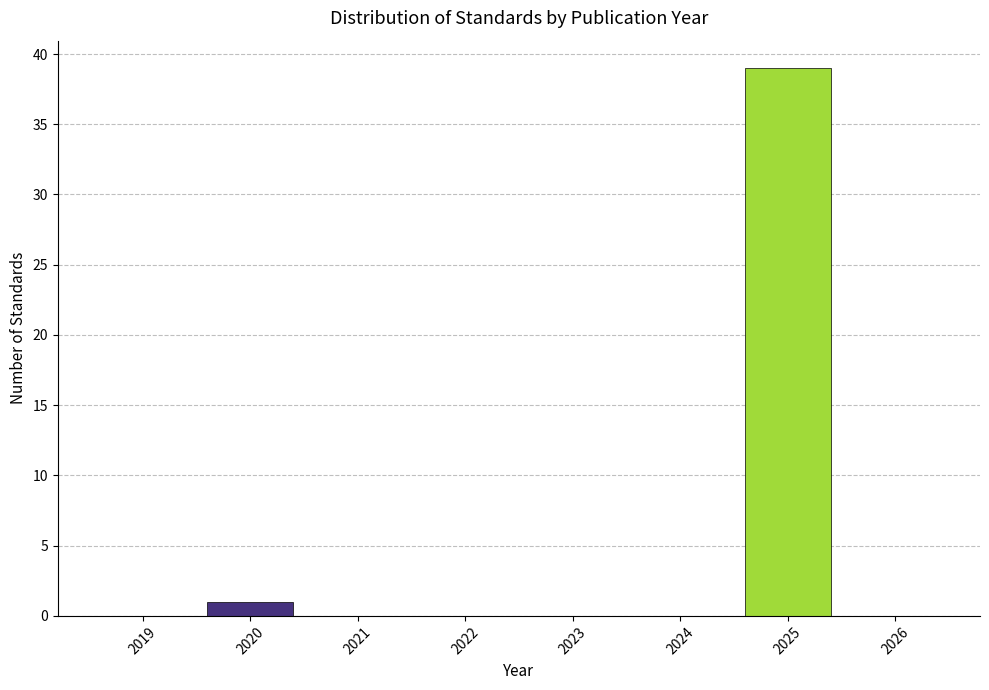

Over which range of the x-axis is the bar tallest?

2024.5 to 2025.5